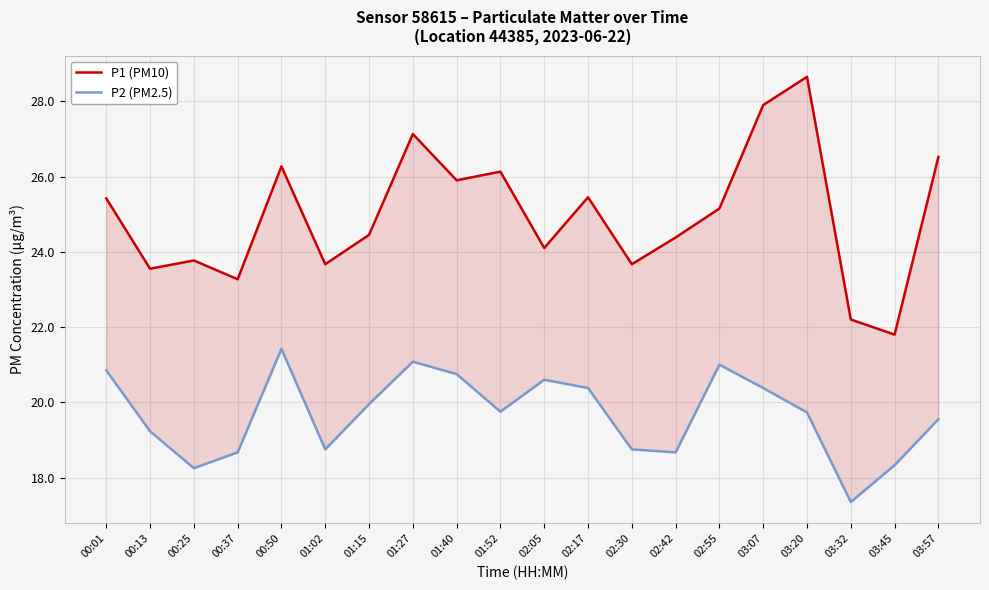

What is the greatest value displayed?

28.6